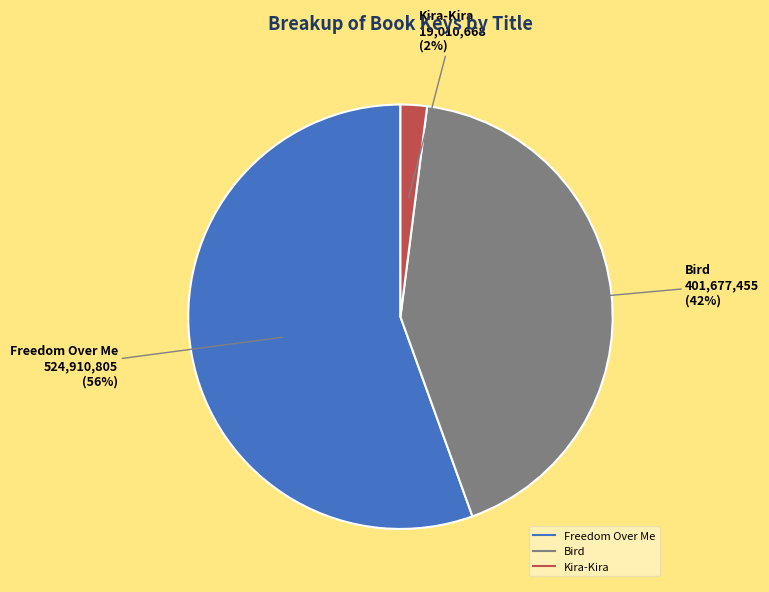

Is it true that Kira-Kira is 2% of the pie?

True